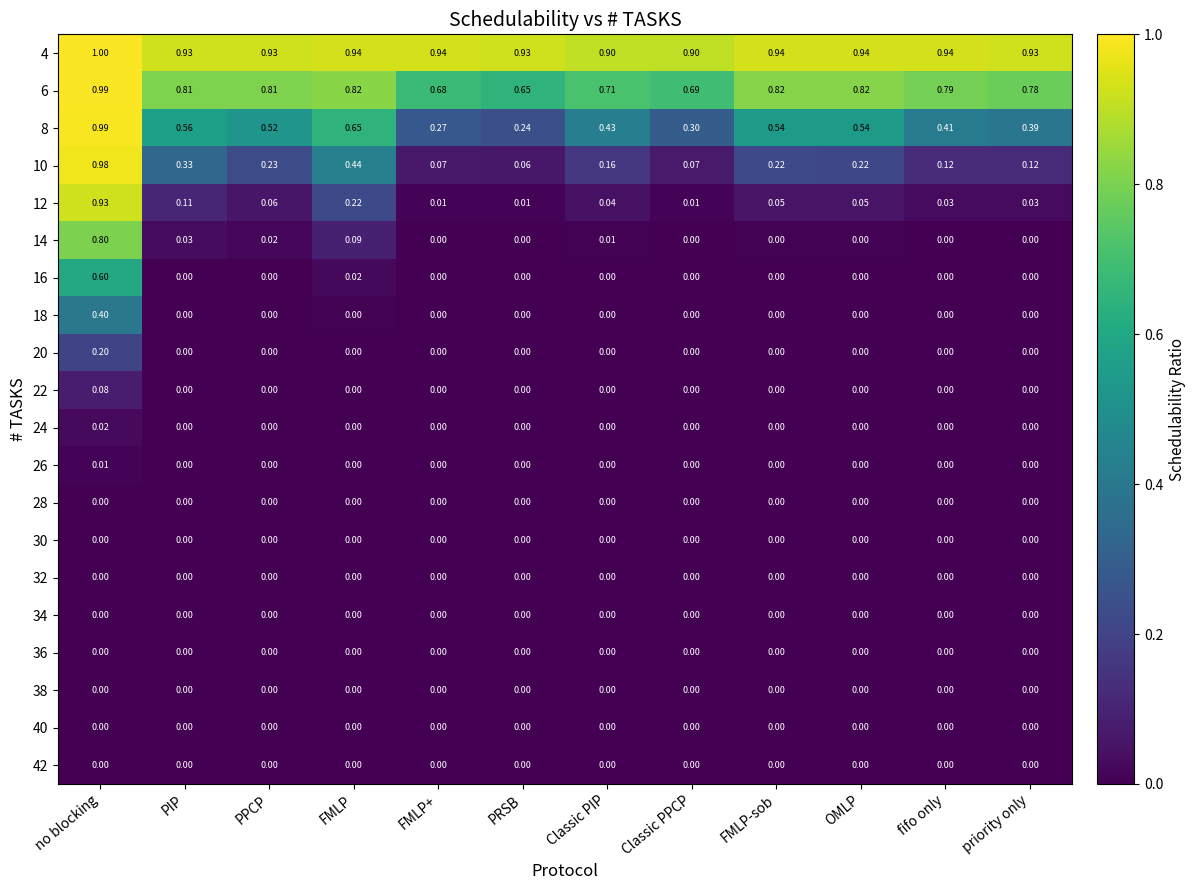

Between FMLP+ and Classic PIP, which series saw the biggest shift?

8